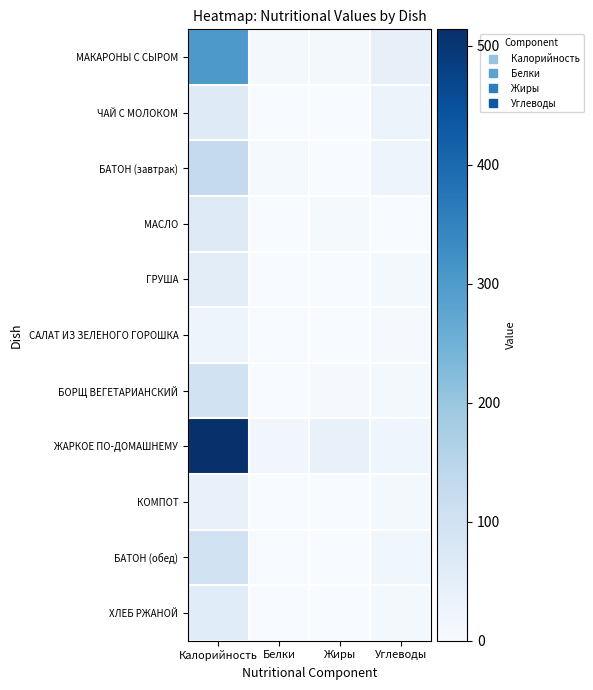

Reading left to right, what are all the values shown in this chart?

МАКАРОНЫ С СЫРОМ: Калорийность=305.0	Белки=8.5	Жиры=11.8	Углеводы=41.1
ЧАЙ С МОЛОКОМ: Калорийность=63.0	Белки=1.4	Жиры=1.0	Углеводы=30.5
БАТОН (завтрак): Калорийность=129.0	Белки=7.1	Жиры=1.5	Углеводы=25.0
МАСЛО: Калорийность=68.0	Белки=0.1	Жиры=7.5	Углеводы=0.1
ГРУША: Калорийность=53.0	Белки=0.5	Жиры=0.3	Углеводы=11.6
САЛАТ ИЗ ЗЕЛЕНОГО ГОРОШКА: Калорийность=26.0	Белки=2.1	Жиры=0.1	Углеводы=4.3
БОРЩ ВЕГЕТАРИАНСКИЙ: Калорийность=99.0	Белки=1.4	Жиры=4.2	Углеводы=9.1
ЖАРКОЕ ПО-ДОМАШНЕМУ: Калорийность=514.0	Белки=17.0	Жиры=39.4	Углеводы=22.6
КОМПОТ: Калорийность=39.0	Белки=0.0	Жиры=0.0	Углеводы=9.7
БАТОН (обед): Калорийность=100.8	Белки=3.0	Жиры=1.2	Углеводы=19.6
ХЛЕБ РЖАНОЙ: Калорийность=58.6	Белки=1.7	Жиры=0.3	Углеводы=12.0